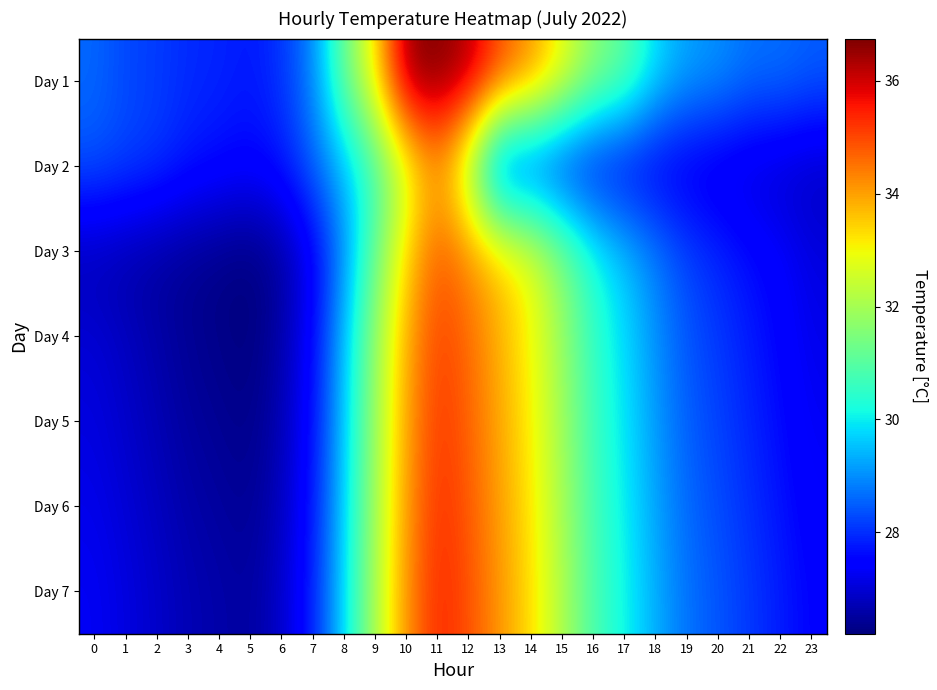

Which has a higher value, 19 or 1?

19